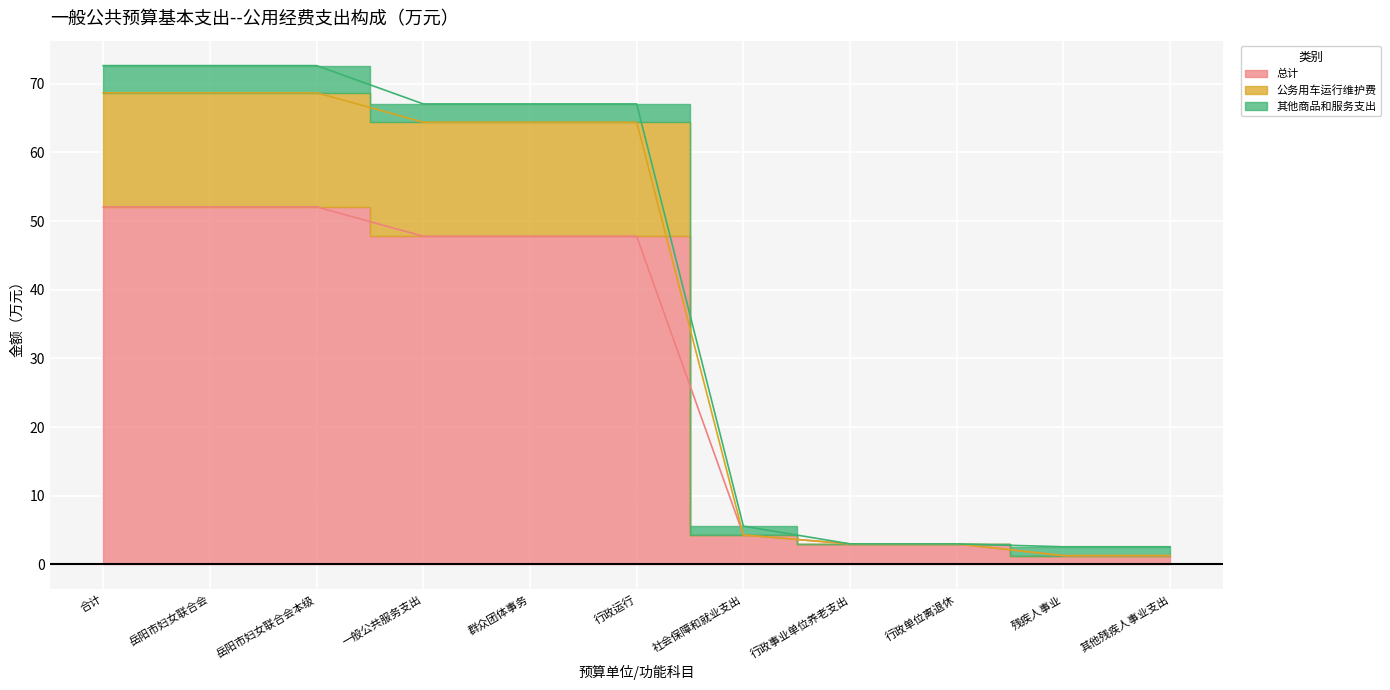

At which label does 总计 reach its minimum?

残疾人事业